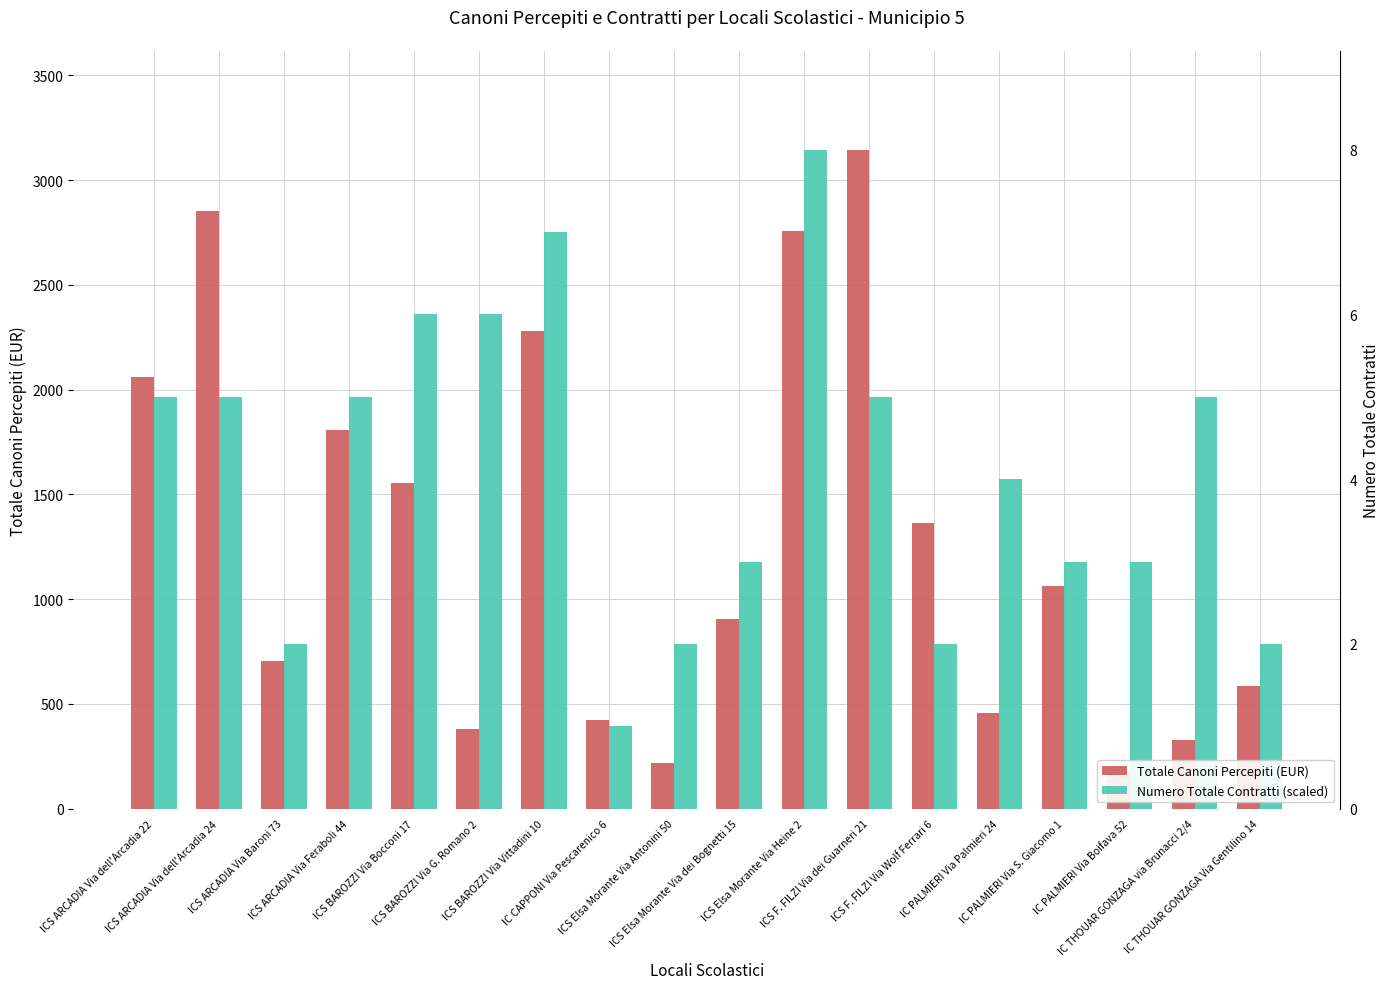

At how many categories does at least one series exceed 2232?

6